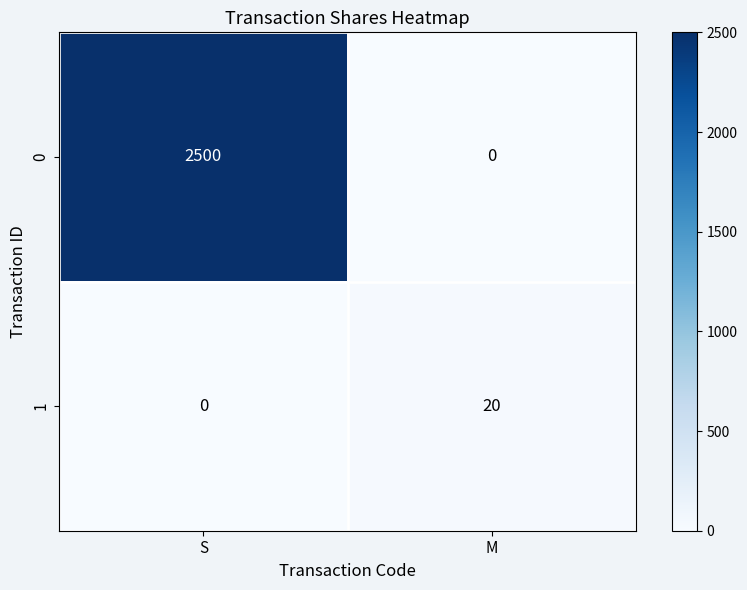

List the series in order of their overall mean, highest first.

0, 1